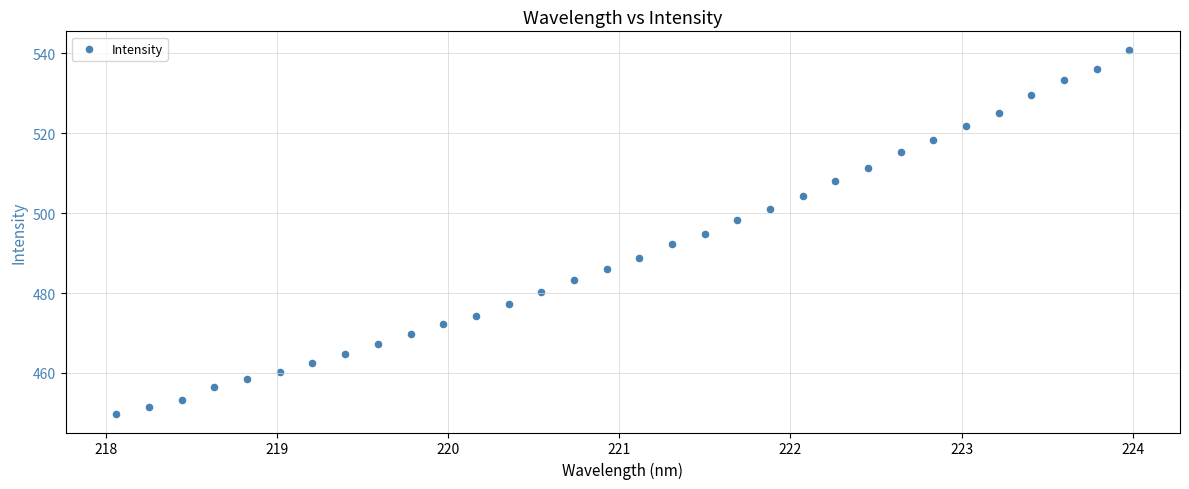

What is the range of Y values (max minus min)?

91.3